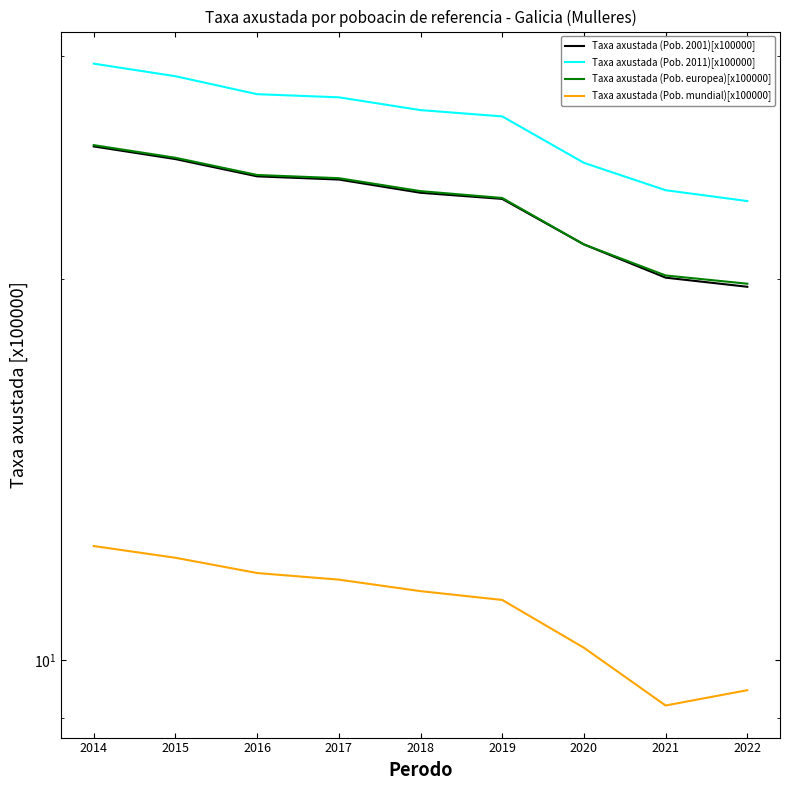

The Taxa axustada (Pob. europea)[x100000] series shows 15.9 at 2018. True or false?

False